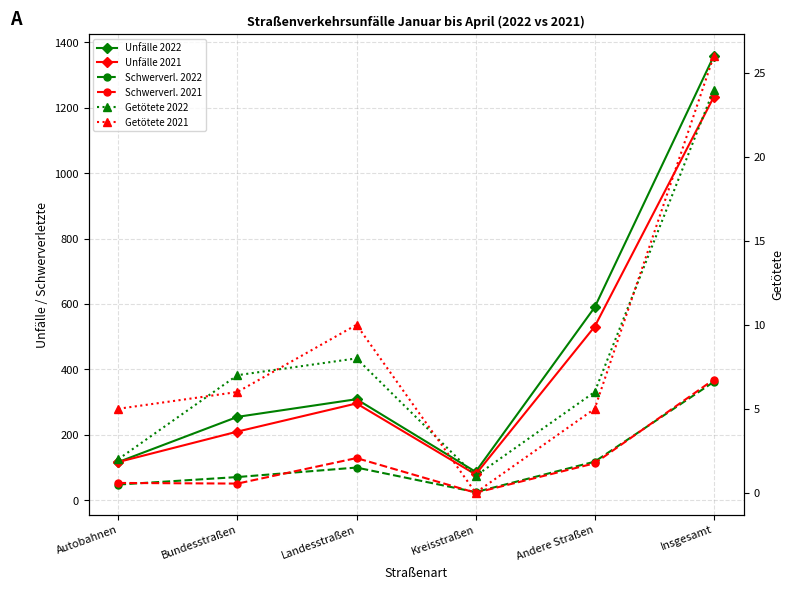

What is the difference between the Getötete 2022 values at Kreisstraßen and Autobahnen?

1